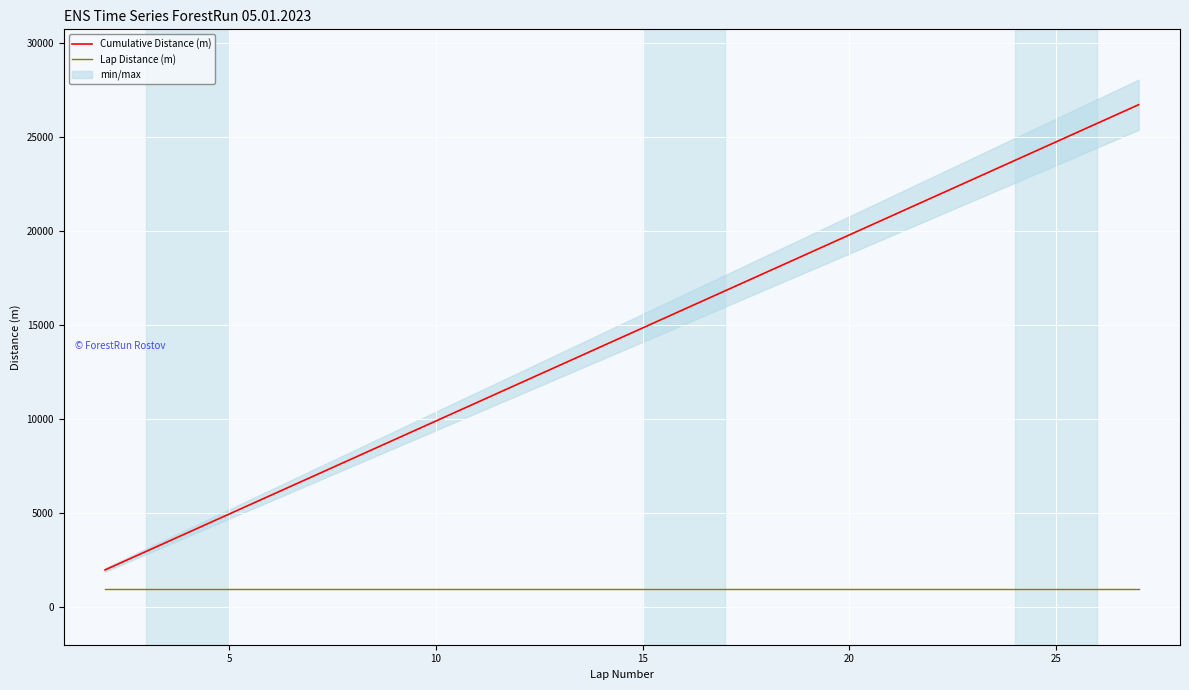

What is the value of the Cumulative Distance (m) point at the 18th from the left?

25740